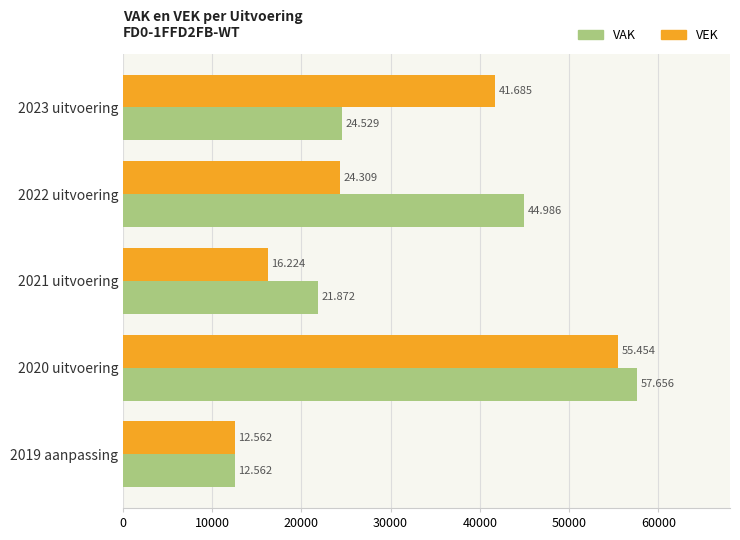

What is the difference between the second highest and minimum values in the VAK series?

32424